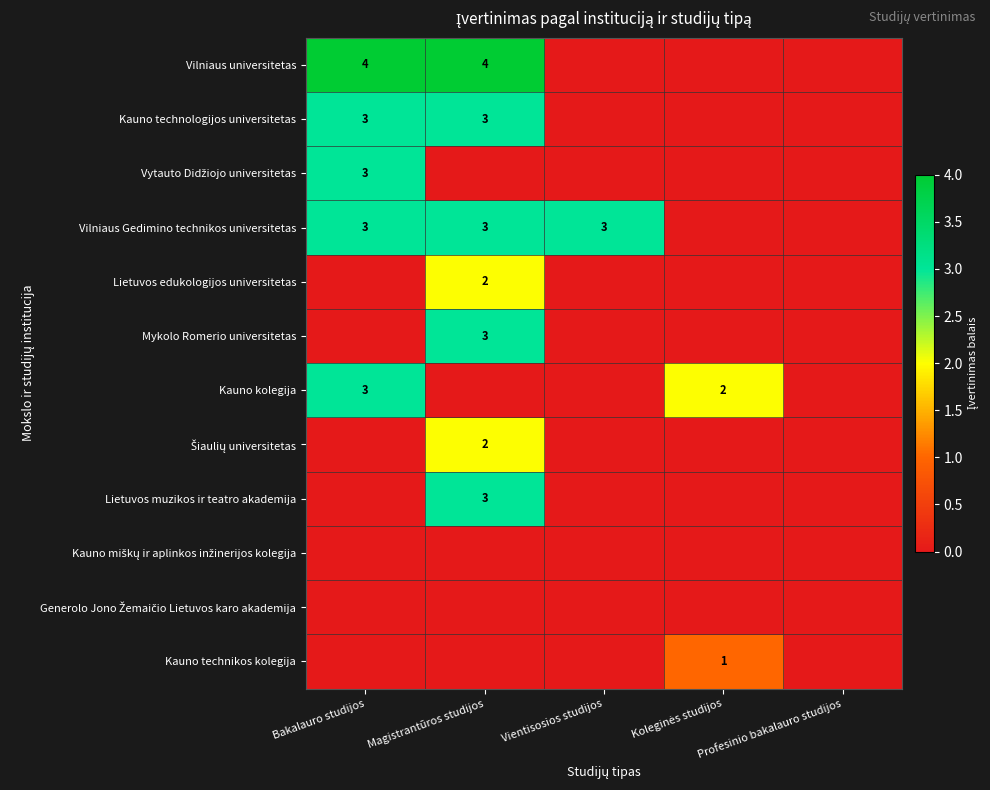

The value of Mykolo Romerio universitetas at Magistrantūros studijos is 3. True or false?

True